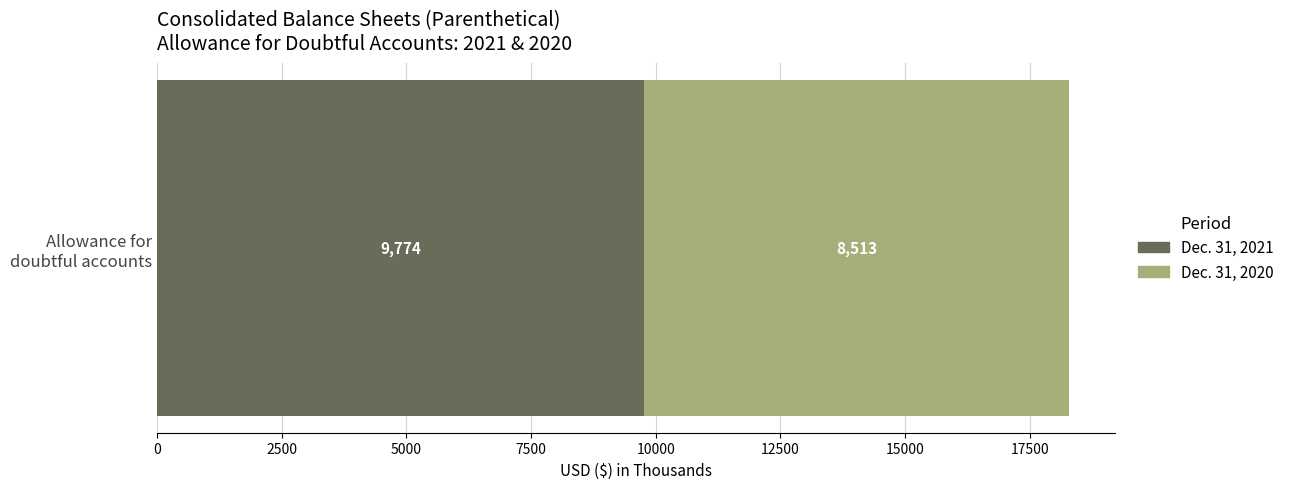

What is the minimum value for Dec. 31, 2021?

9774